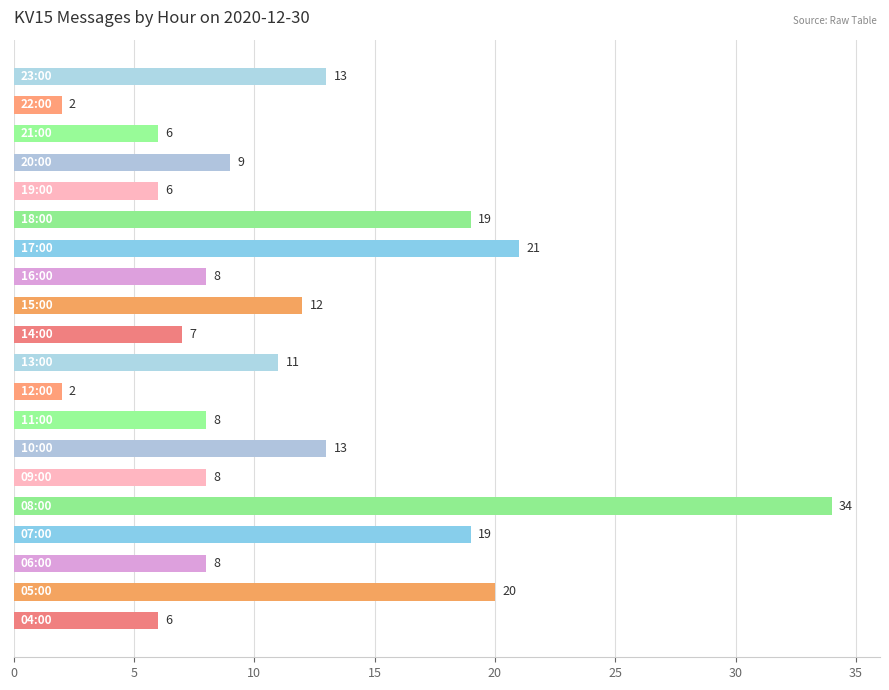

How many data points does each series have?

20